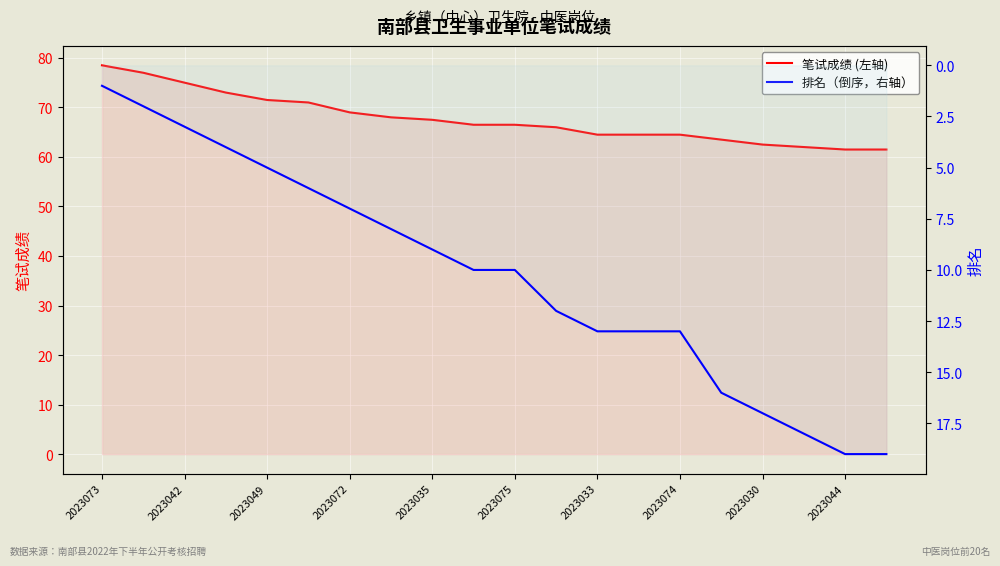

What is the difference between the maximum and minimum values in the 排名 series?

18.0